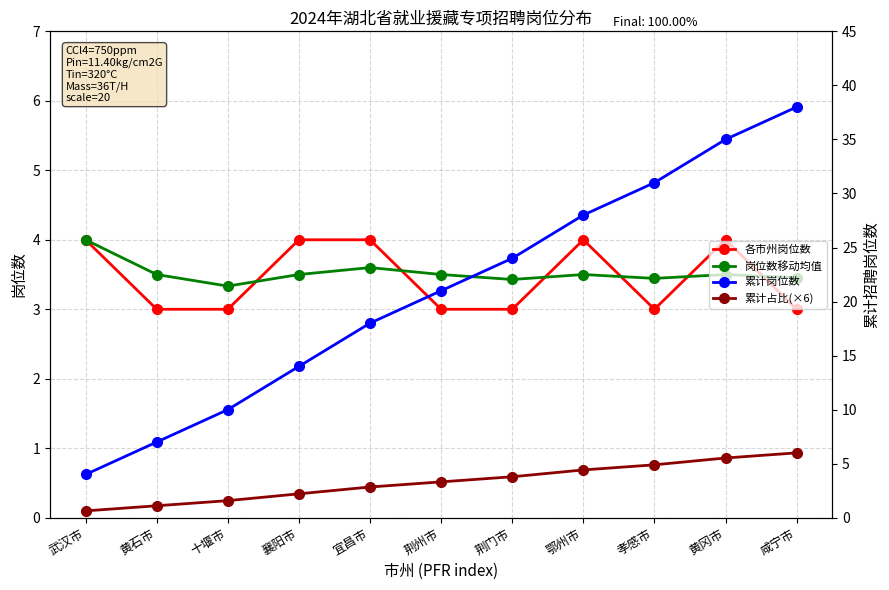

What is the difference between the maximum and minimum values in the 累计占比(×6) series?

5.4